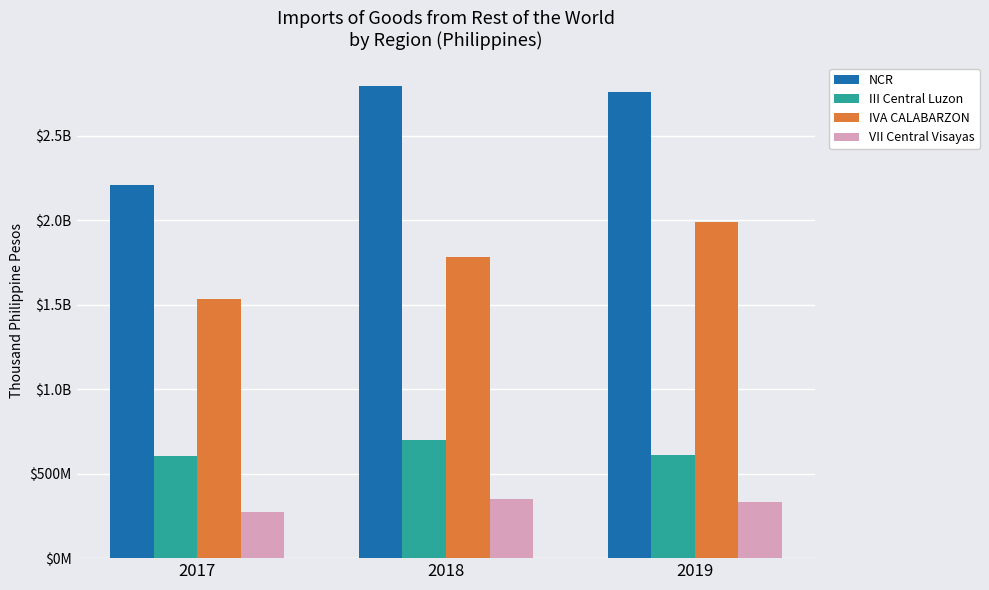

Which series has the largest total across all categories?

NCR